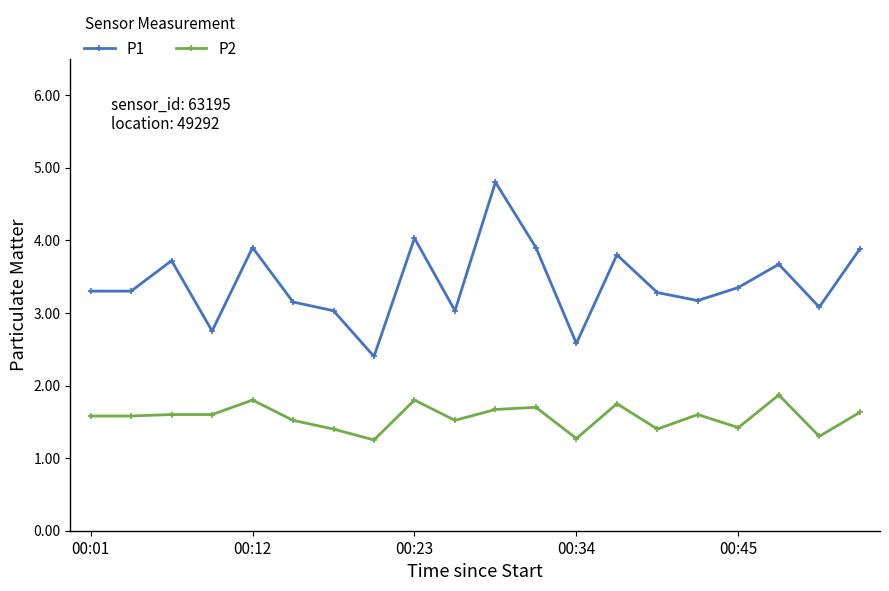

How many interior local peaks does the P1 series have?

6